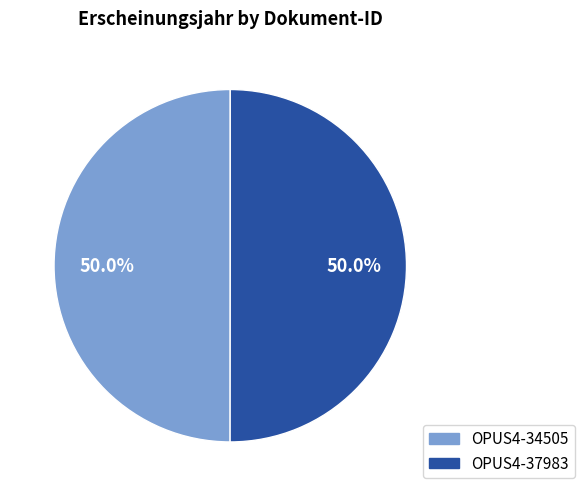

Approximately how many times larger is the value at OPUS4-34505 compared to OPUS4-37983?

1.0